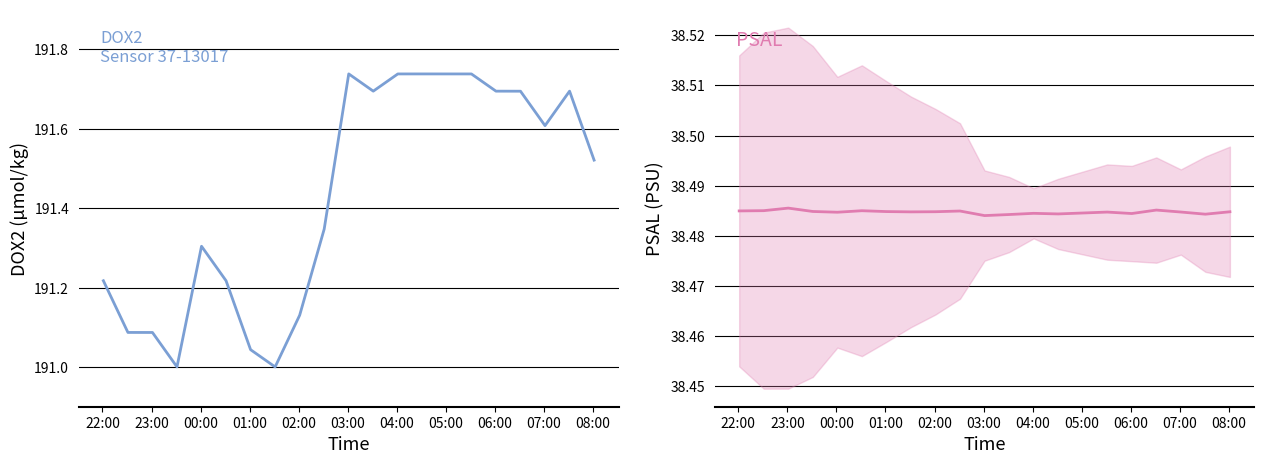

At 07:00, list the series in order from largest to smallest.

DOX2, PSAL